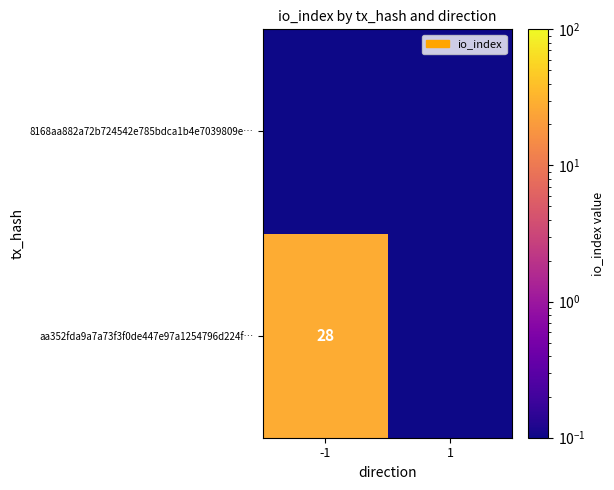

What is the difference between the highest and lowest values at -1?

28.0